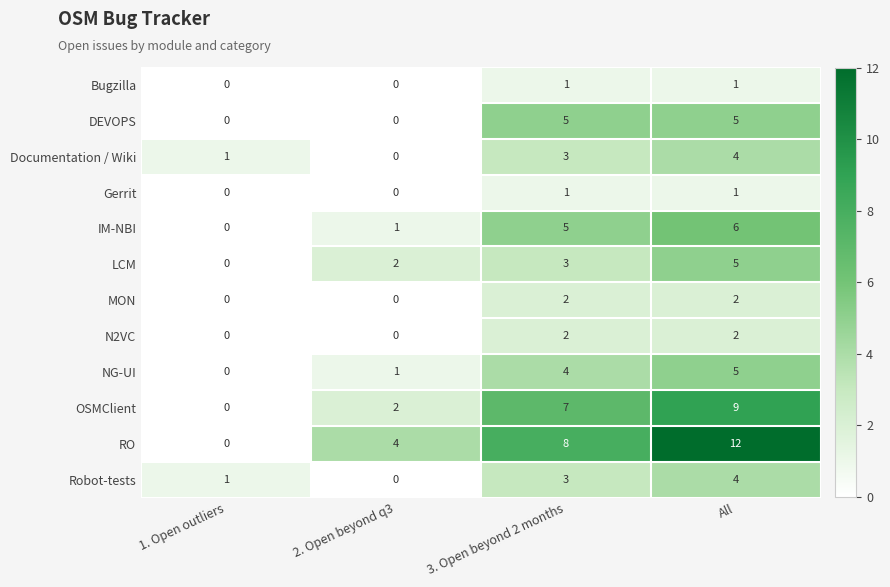

What is the difference between the maximum and minimum values in the DEVOPS series?

5